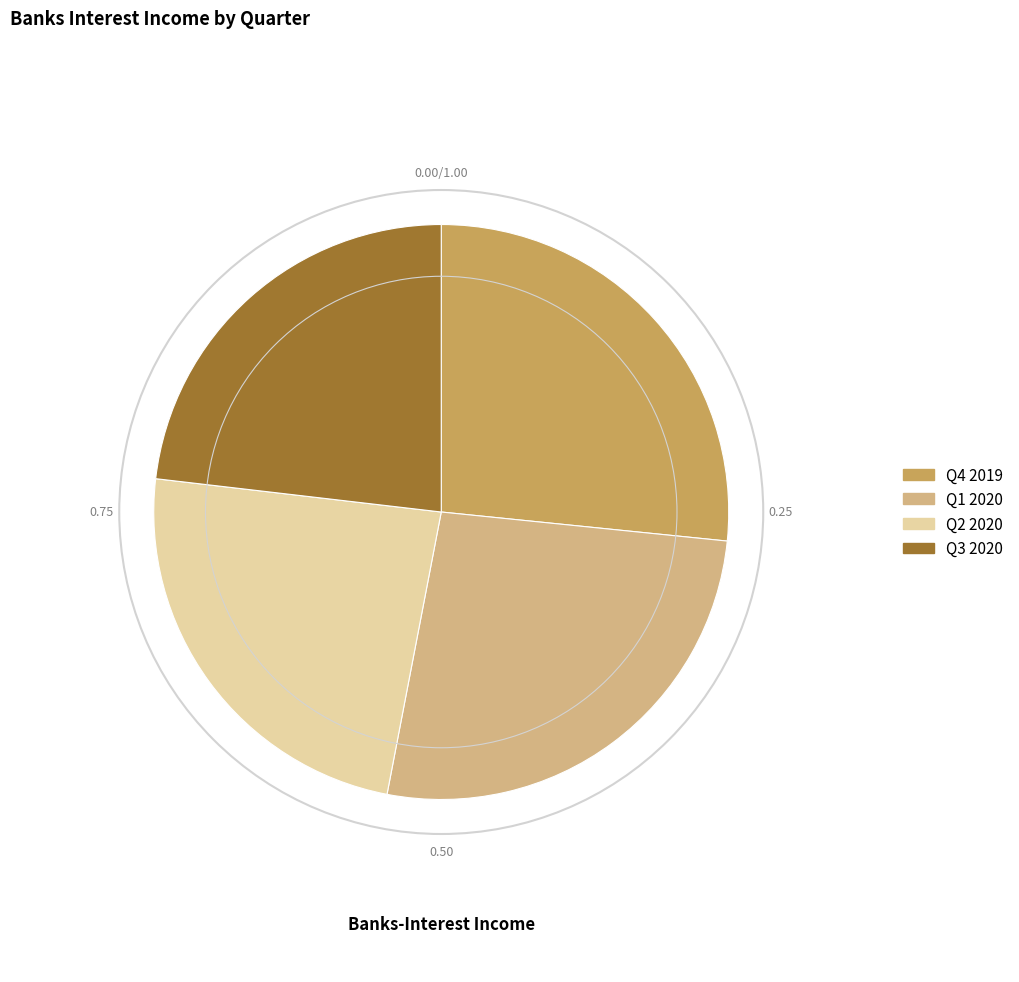

Approximately how many times larger is the value at Q3 2020 compared to Q1 2020?

0.9